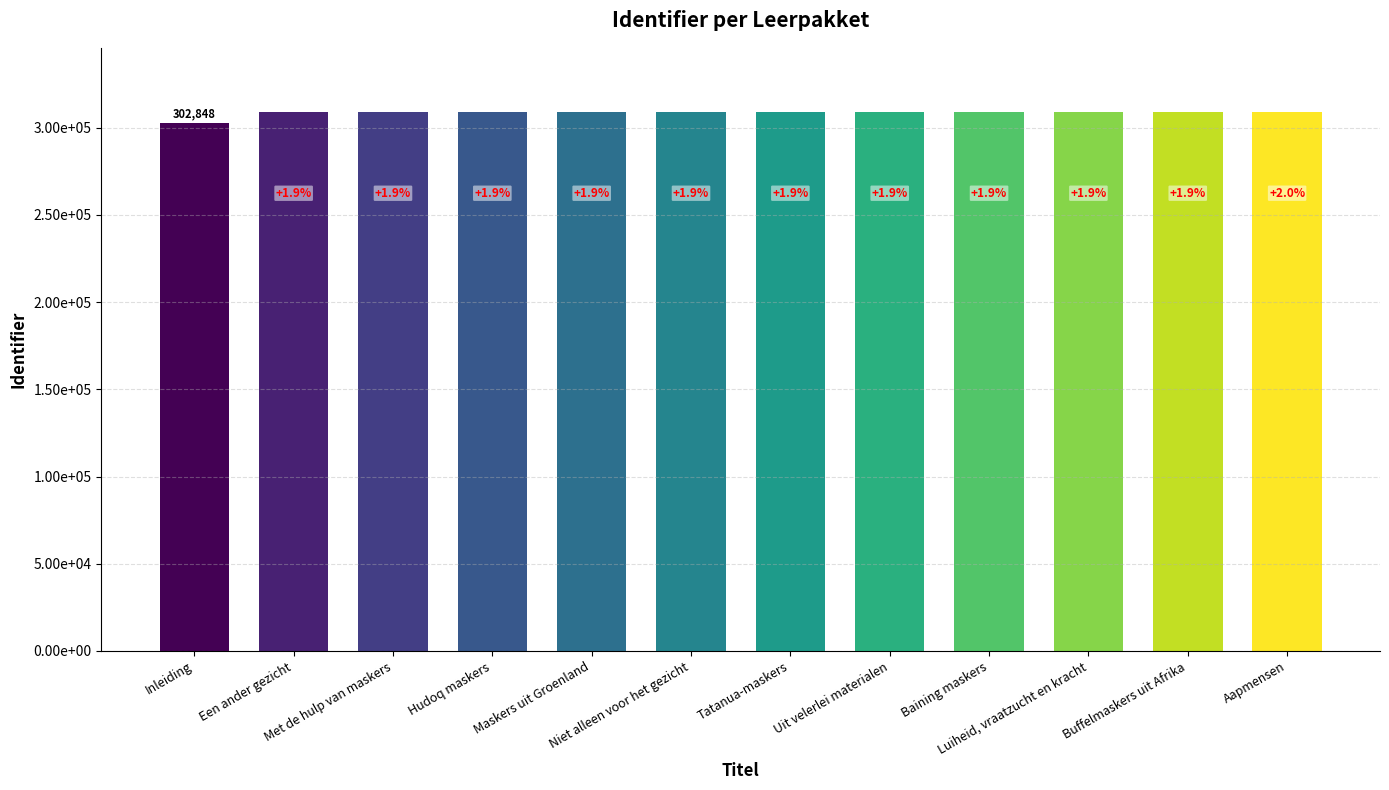

What is the average value?

308253